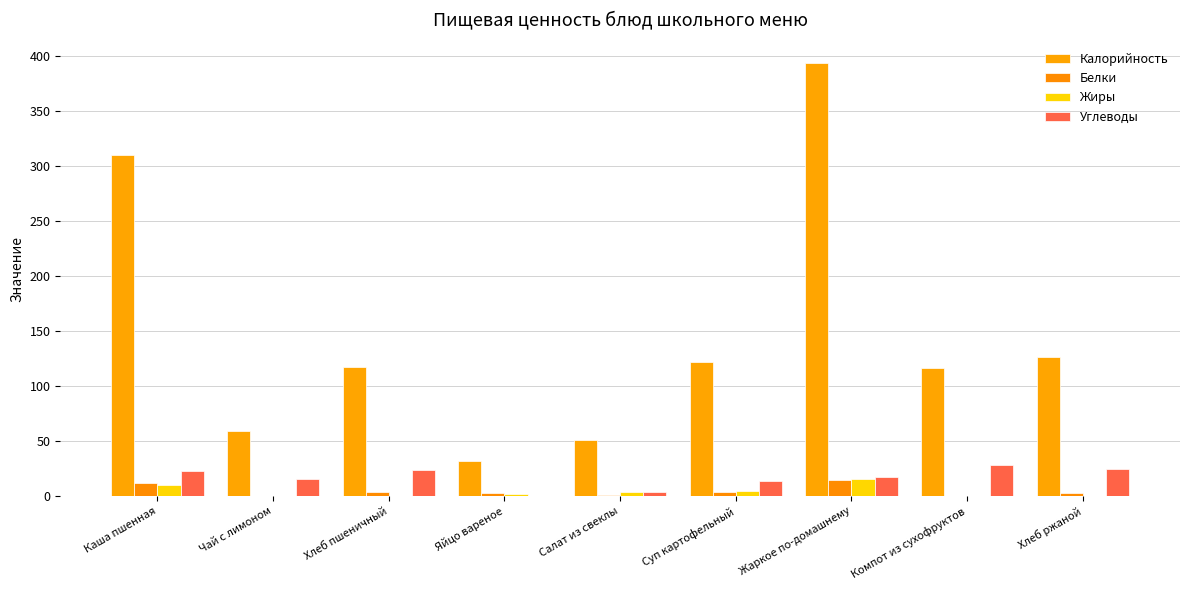

Which series has the largest range (max minus min)?

Калорийность